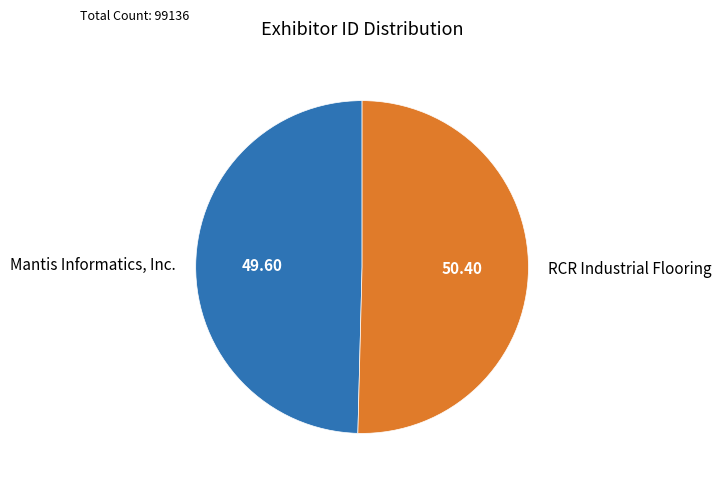

Count the number of slices in the pie.

2